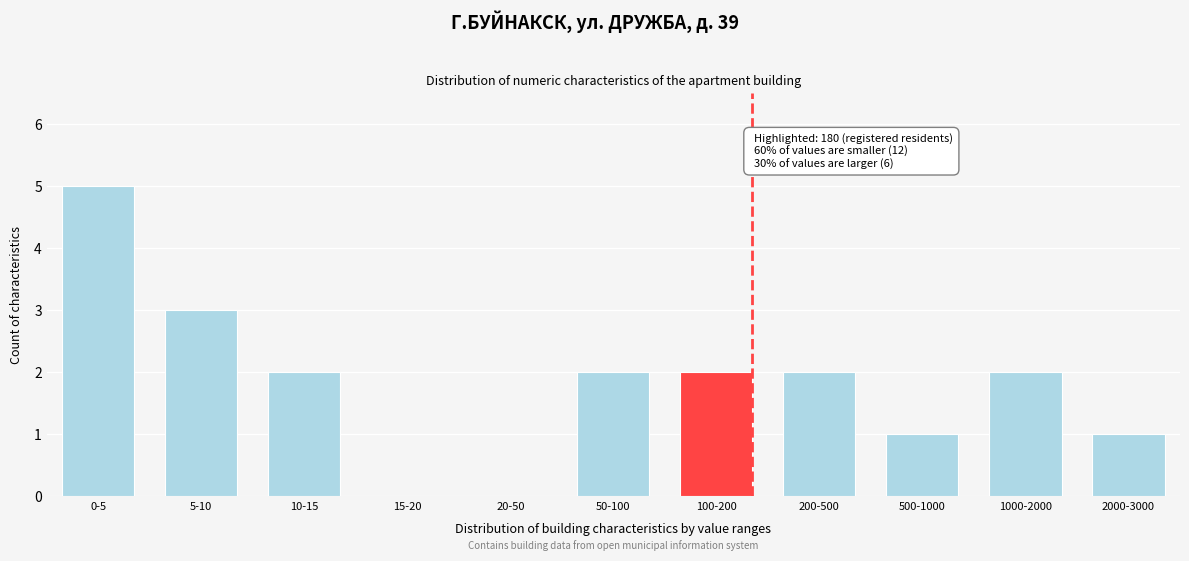

Reading left to right, extract all data points from this chart.

0-5=5	5-10=3	10-15=2	15-20=0	20-50=0	50-100=2	100-200=2	200-500=2	500-1000=1	1000-2000=2	2000-3000=1